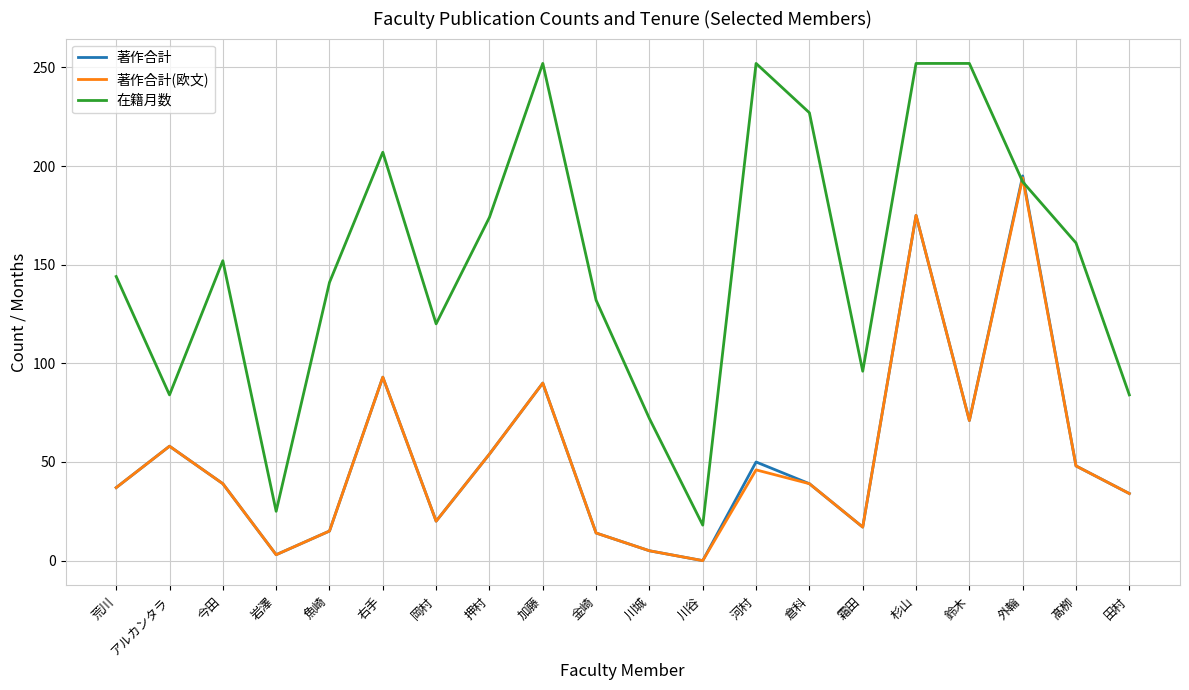

Which series has the largest total across all categories?

在籍月数